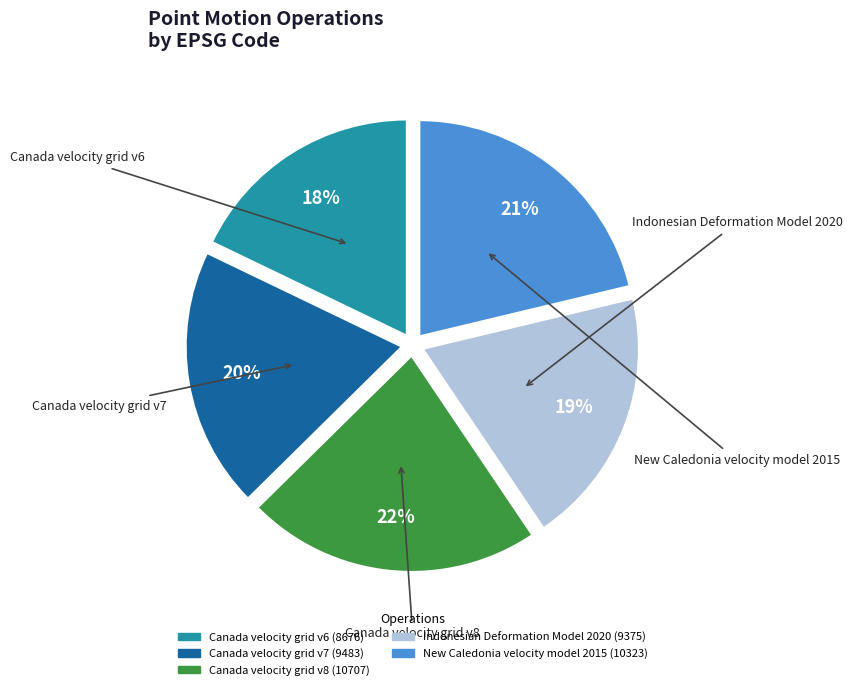

To the nearest percent, what is the difference between the Canada velocity grid v8 and Indonesian Deformation Model 2020 slice percentages?

3%